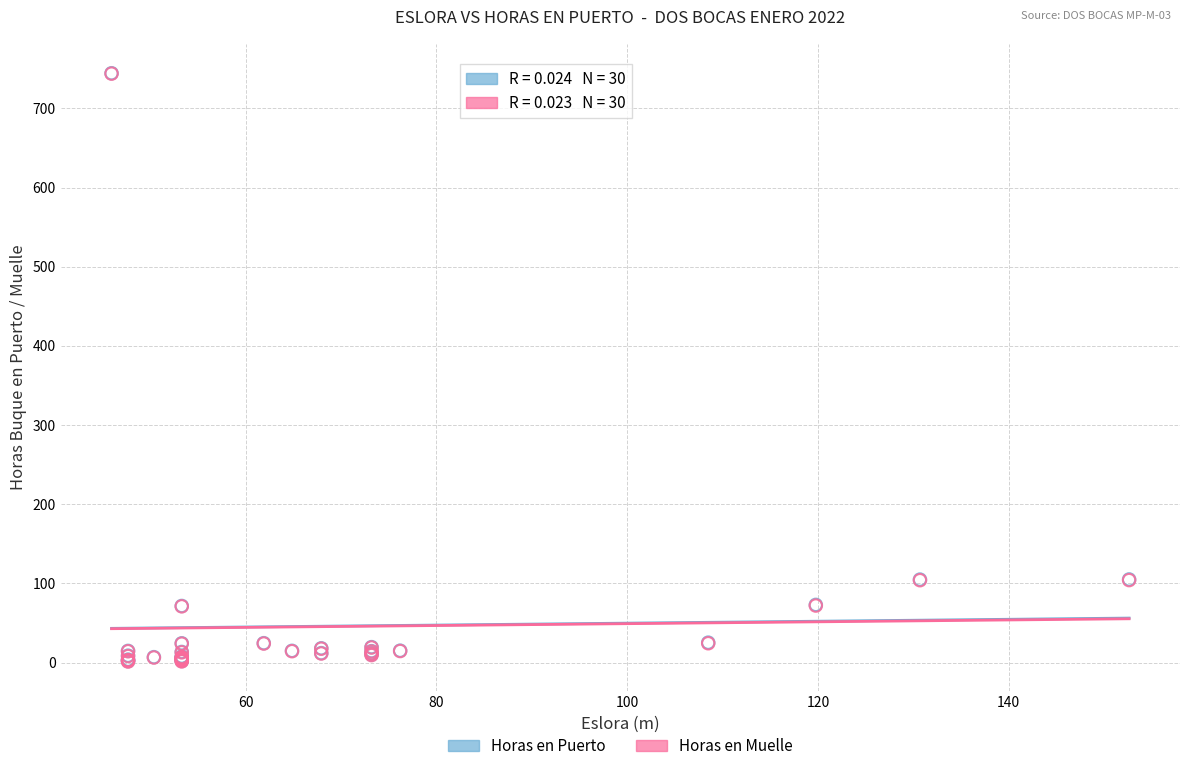

What are all the series names shown in the legend?

Horas en Puerto, Horas en Muelle